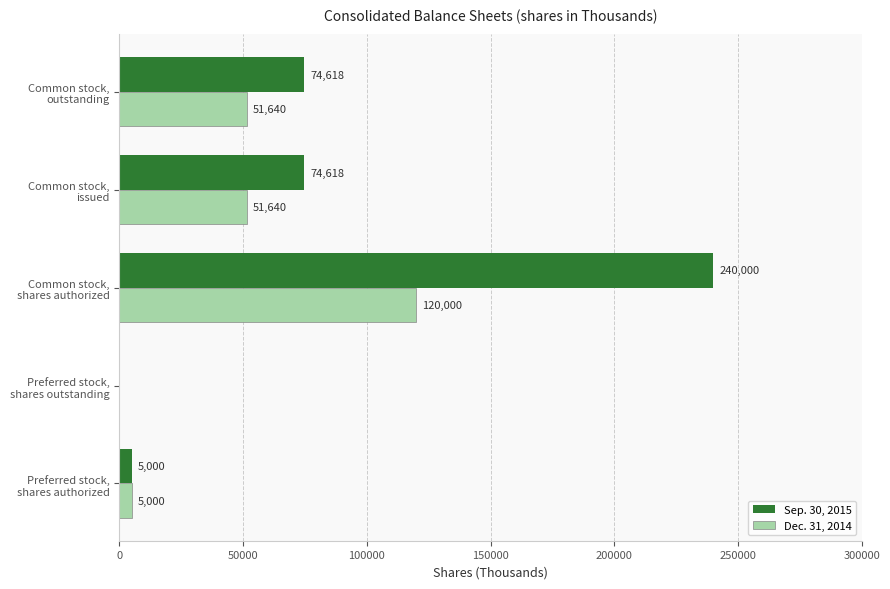

What is the sum of all Dec. 31, 2014 values?

228280